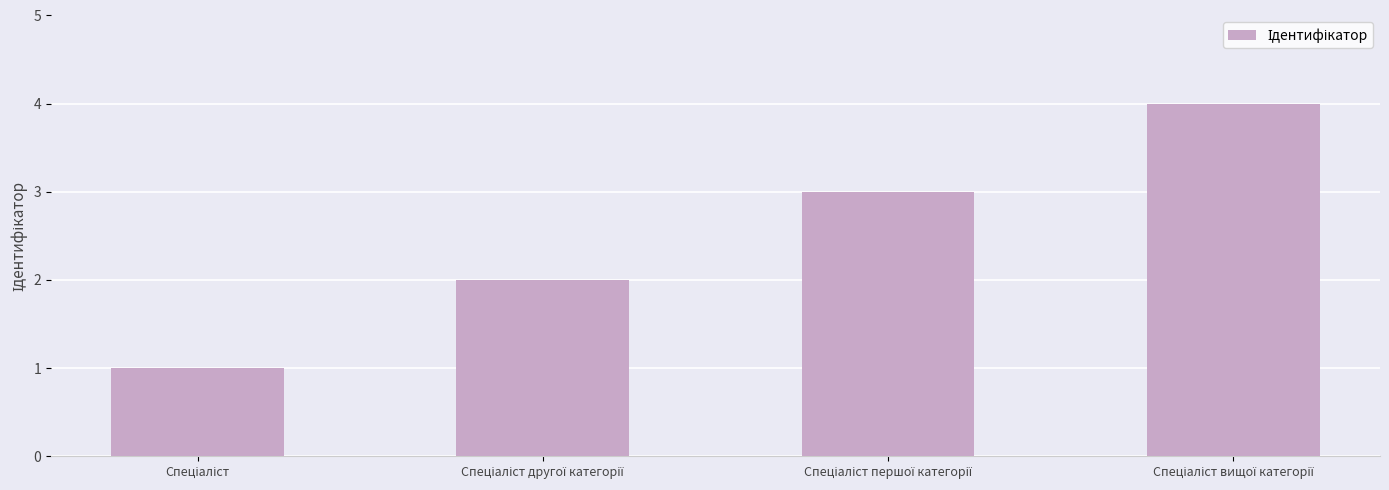

What is the difference between the maximum and minimum values?

3